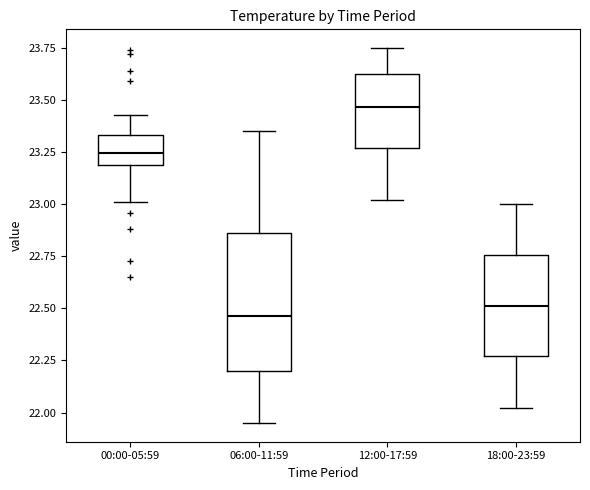

Where does the median line of the box for 00:00-05:59 sit on the y-axis? The values are not printed on the chart, so give them approximately, as read against the axis.

23.25